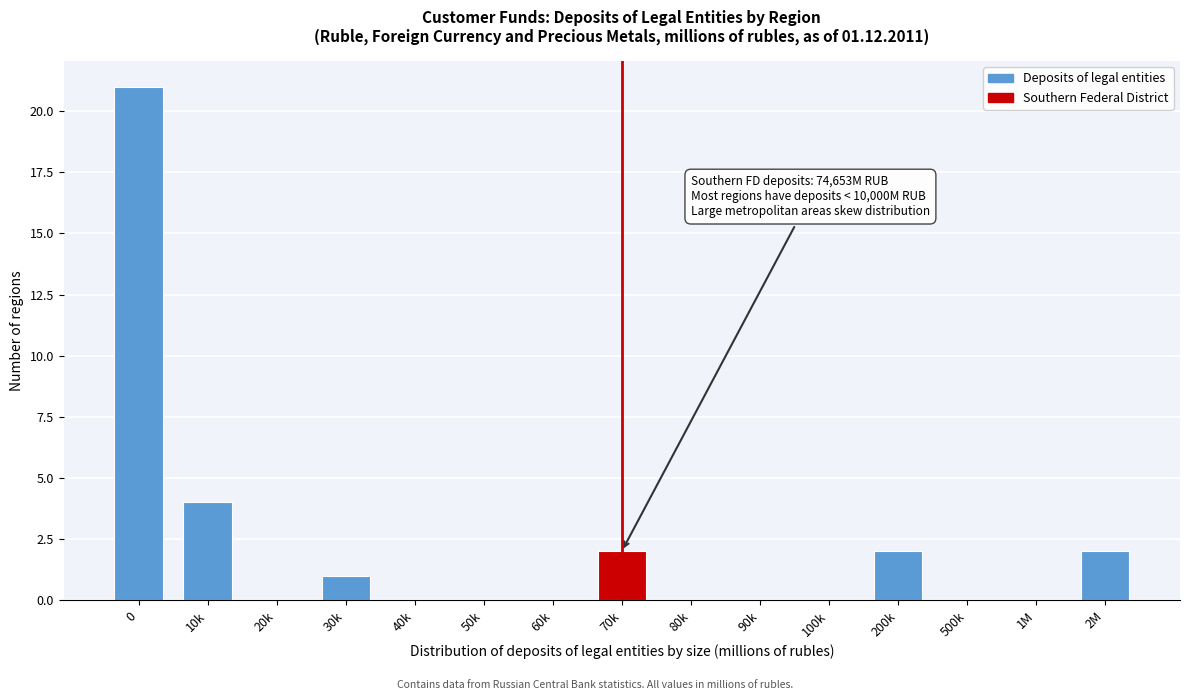

Reading left to right, extract all data points from this chart.

0=21	10k=4	20k=0	30k=1	40k=0	50k=0	60k=0	70k=2	80k=0	90k=0	100k=0	200k=2	500k=0	1M=0	2M=2